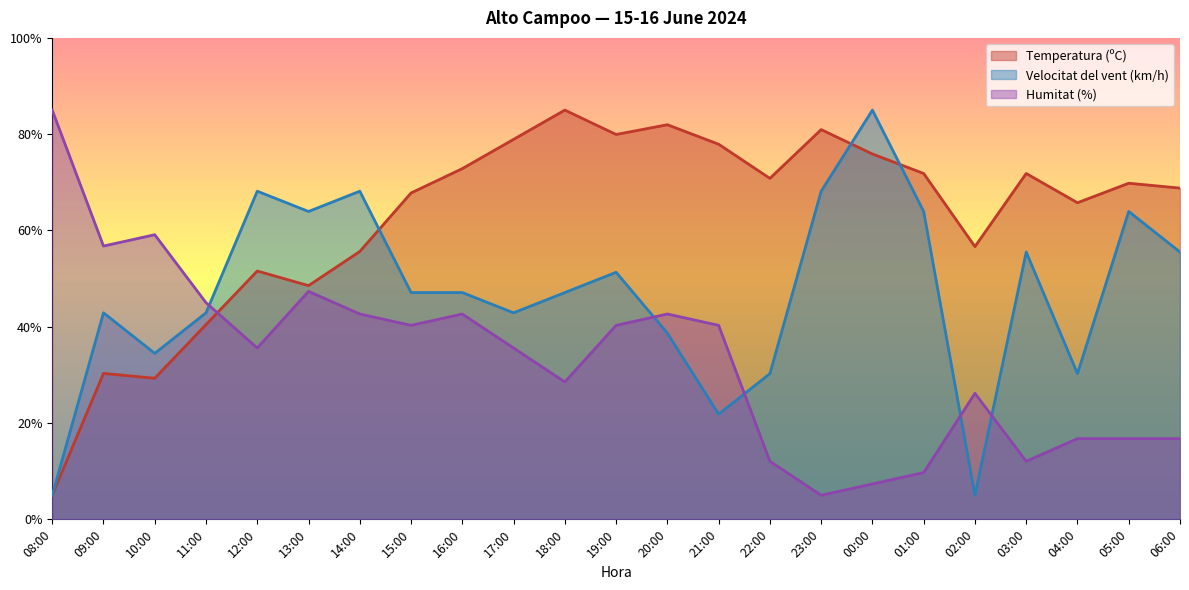

What is the difference between the maximum and minimum values in the Velocitat del vent (km/h) series?

80.0